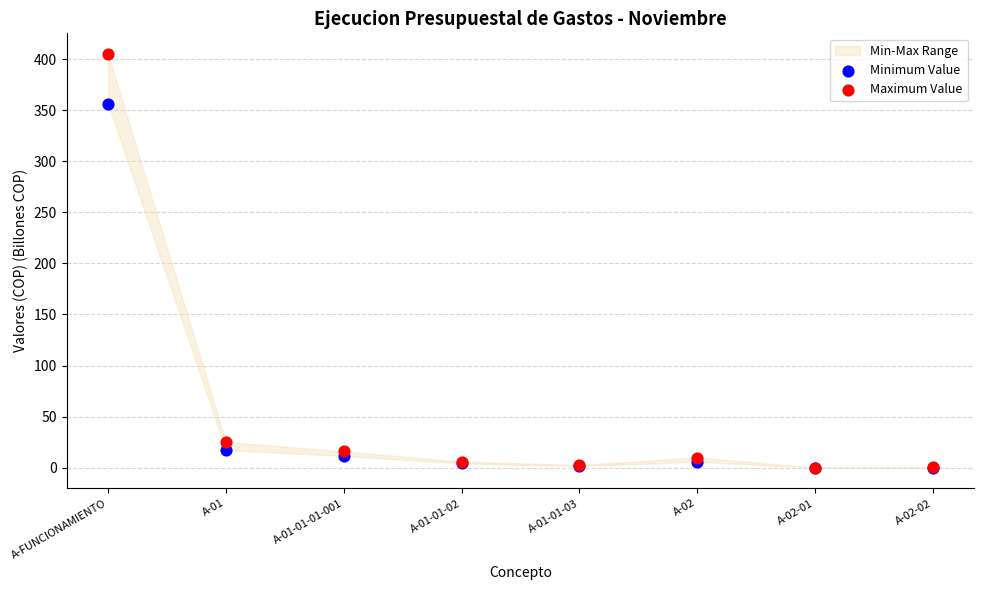

Which series reaches the maximum Y coordinate?

Maximum Value